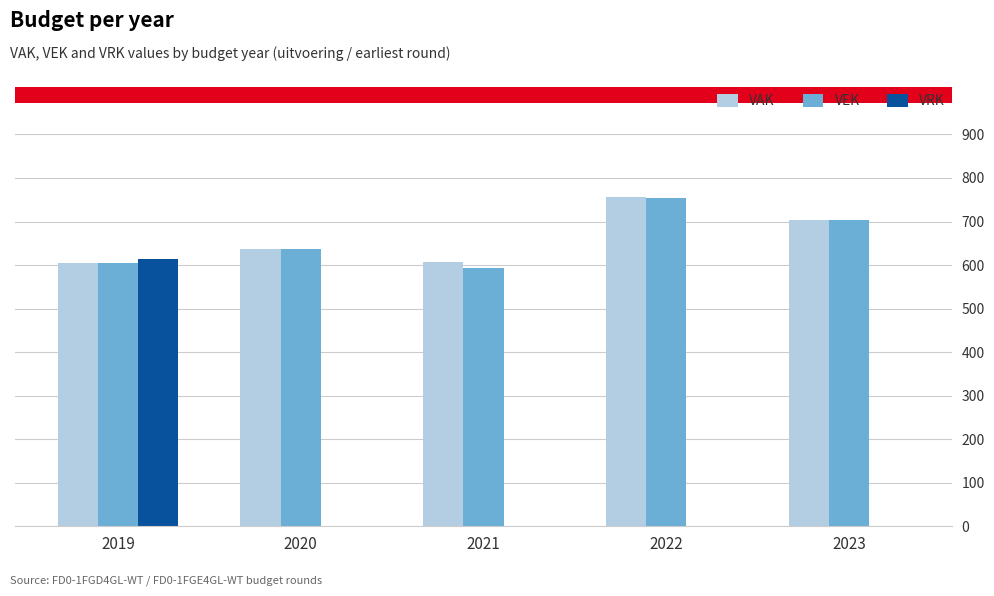

At which category is the sum across all series the highest?

2019